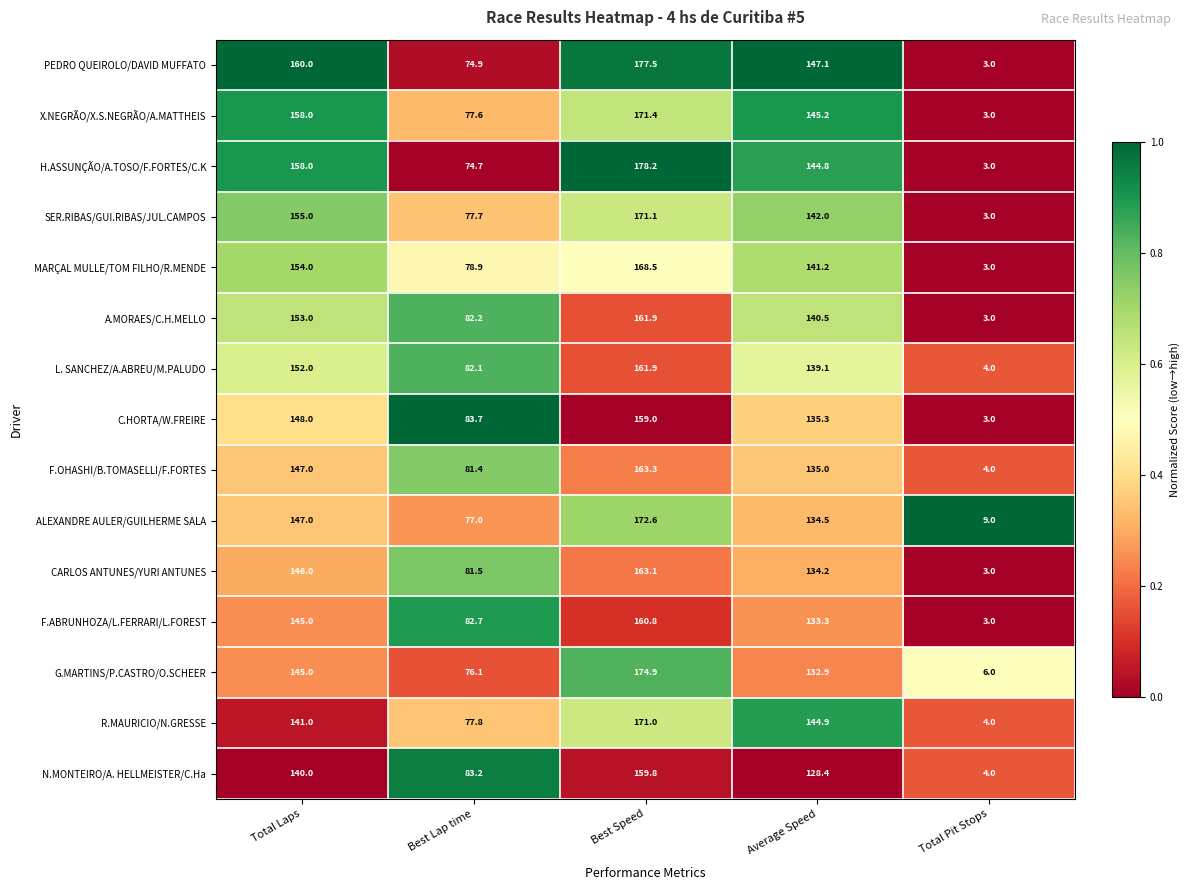

List the labels in order of PEDRO QUEIROLO/DAVID MUFFATO value, smallest first.

Total Pit Stops, Best Lap time, Average Speed, Total Laps, Best Speed